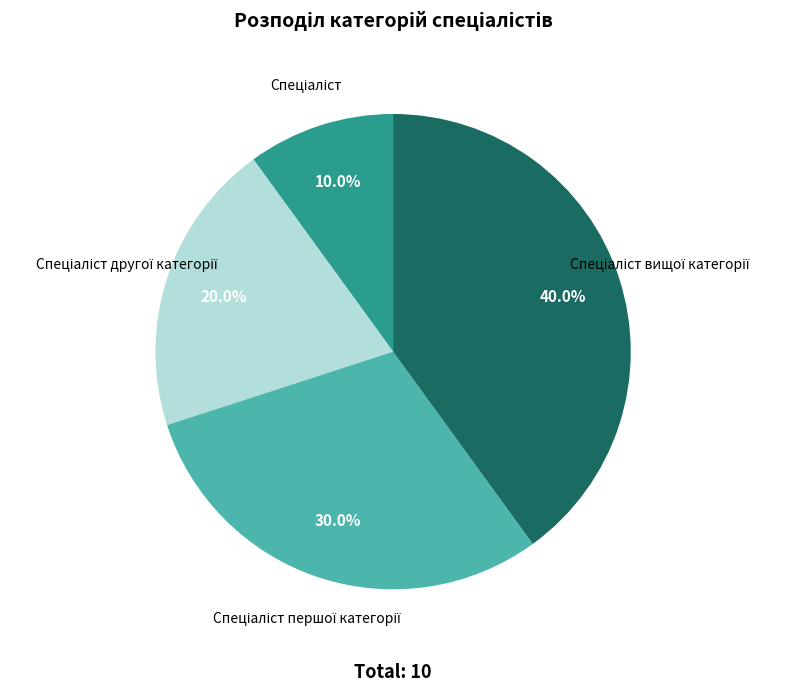

Is there any slice that represents more than half of the pie?

No